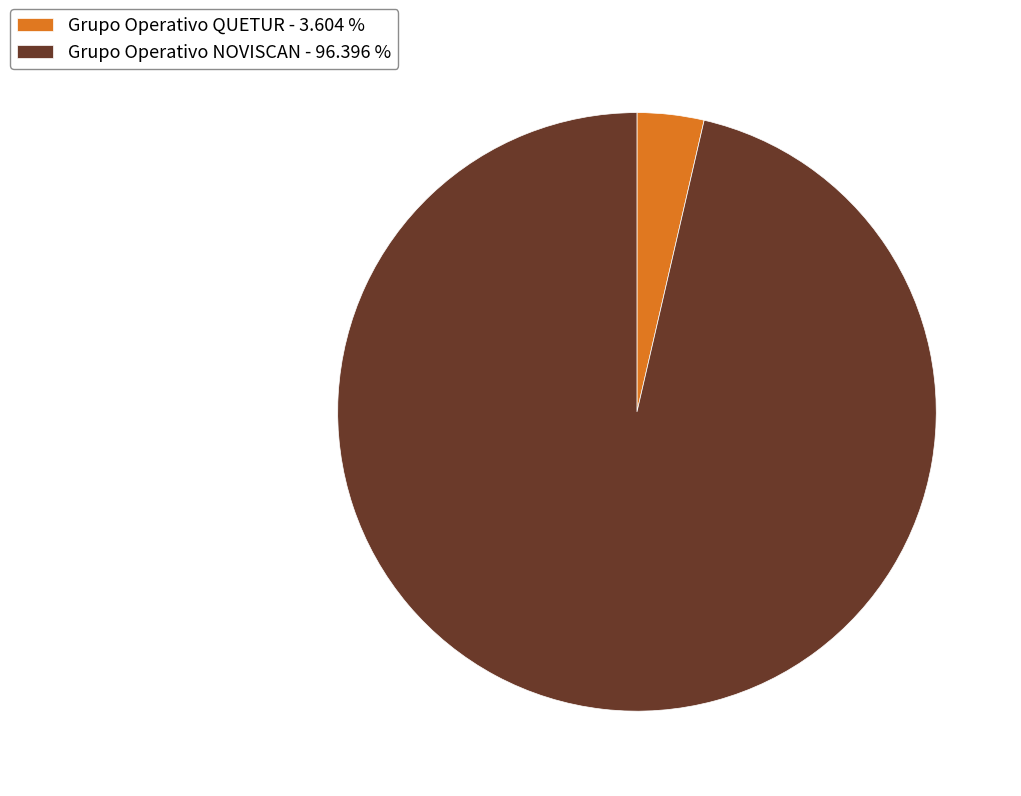

Which has a higher value, Grupo Operativo QUETUR - 3.604 % or Grupo Operativo NOVISCAN - 96.396 %?

Grupo Operativo NOVISCAN - 96.396 %